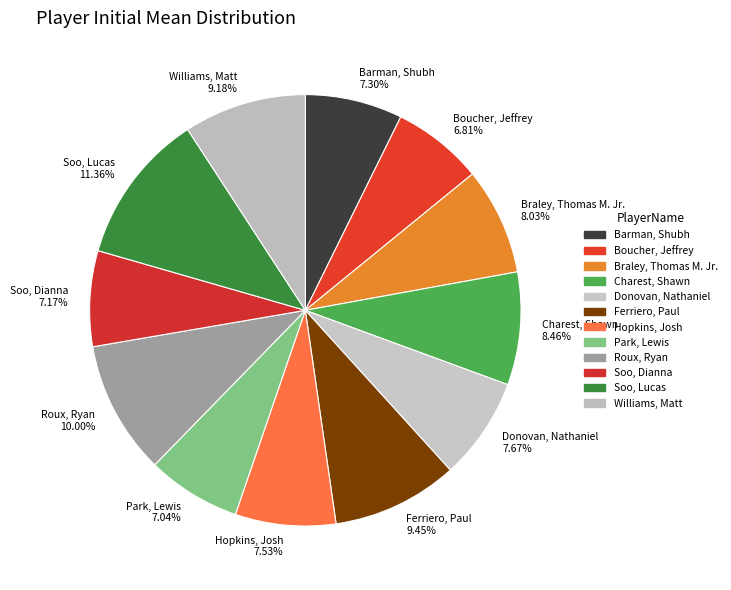

What is the largest slice in the pie chart?

Soo, Lucas